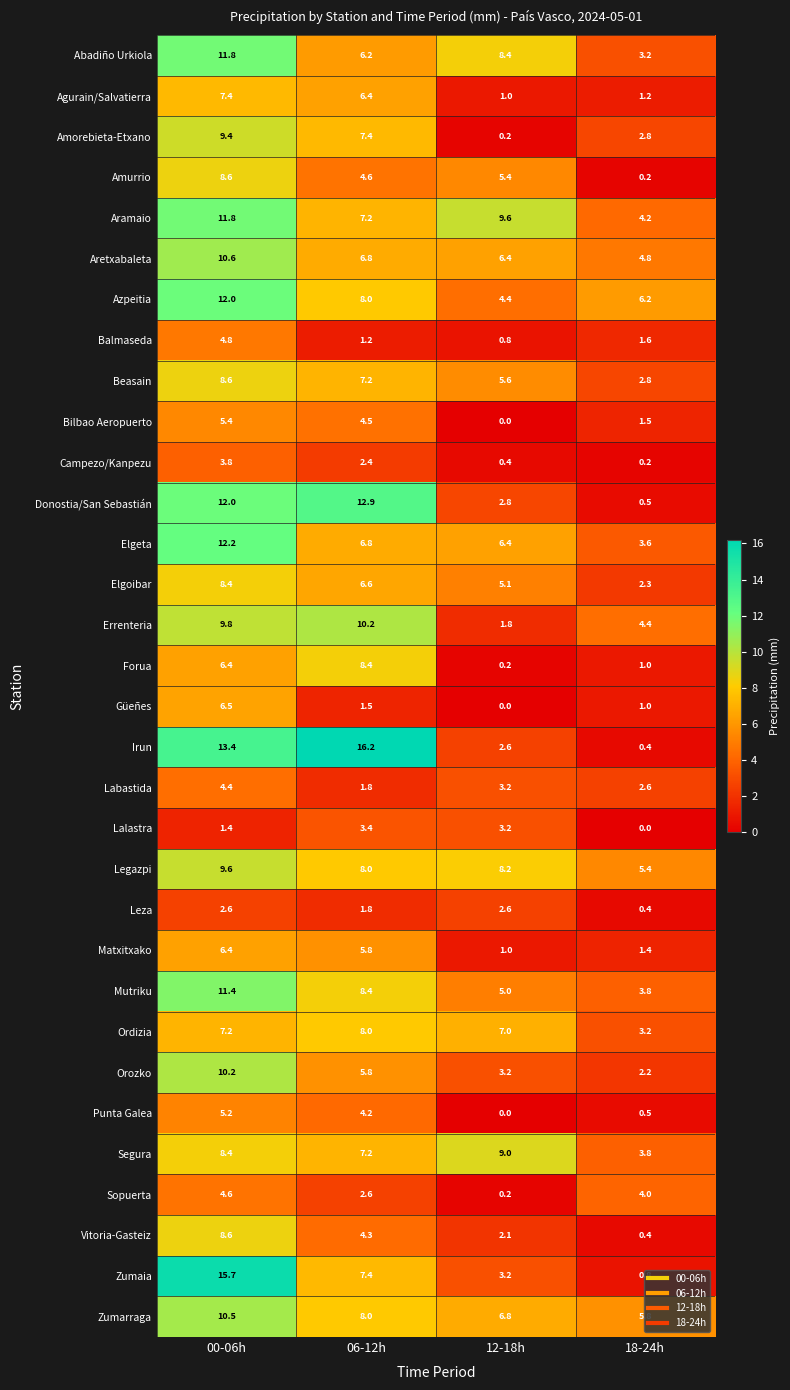

At which label does Bilbao Aeropuerto first exceed 4?

00-06h